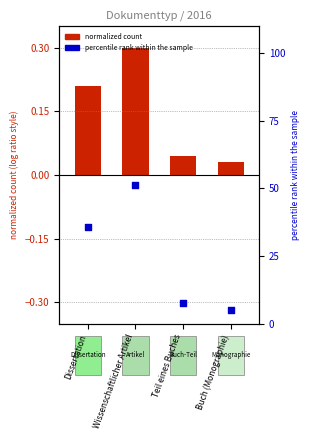

What is the ratio of the value at Buch (Monographie) to the value at Wissenschaftlicher Artikel?

0.1